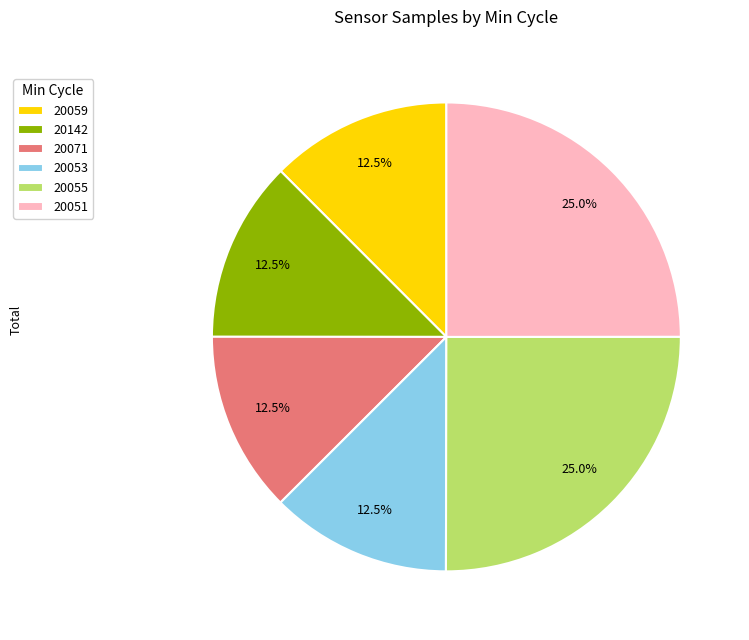

Is it true that 20051 is 17% of the pie?

False